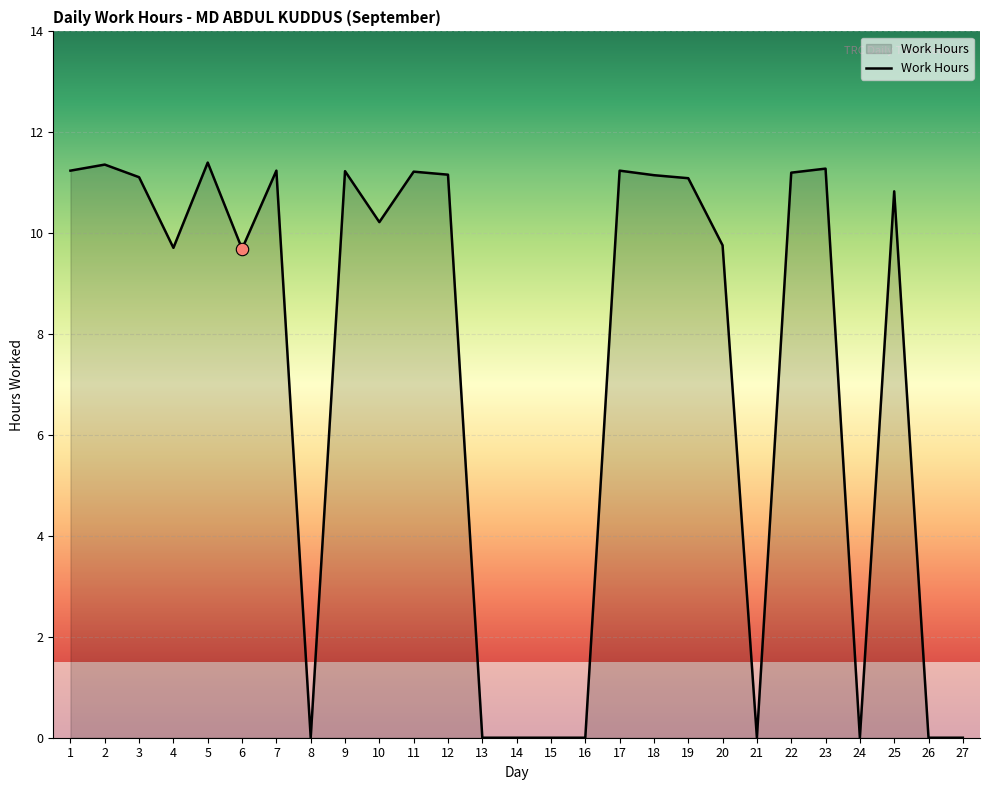

Which has a higher value, 21 or 17?

17